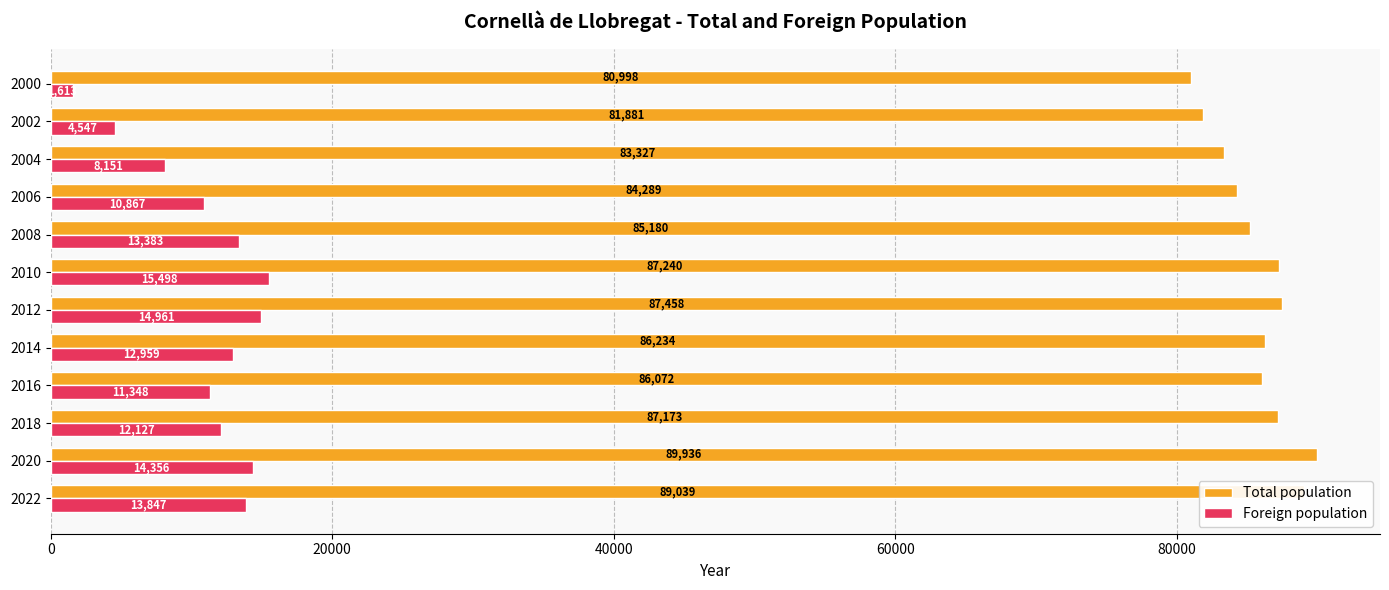

Between 2020 and 2004, which series saw the biggest shift?

Total population